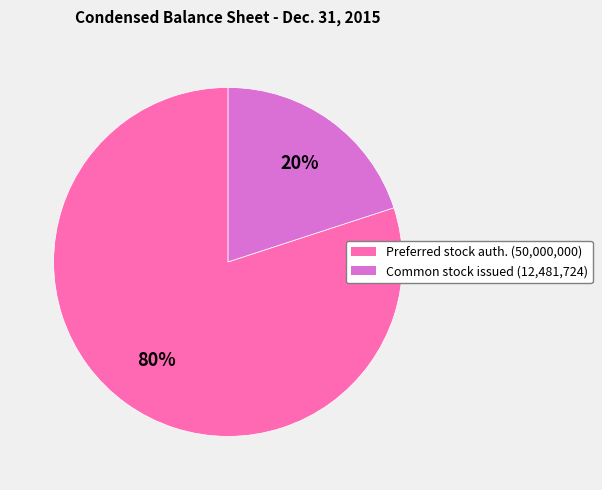

Is there any slice that represents more than half of the pie?

Yes